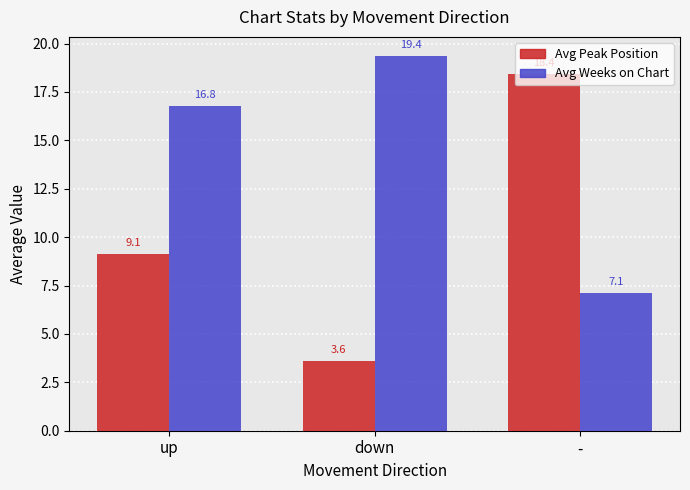

Reading left to right, transcribe all the data shown in this chart.

Avg Peak Position: up=9.1	down=3.6	-=18.4
Avg Weeks on Chart: up=16.8	down=19.4	-=7.1